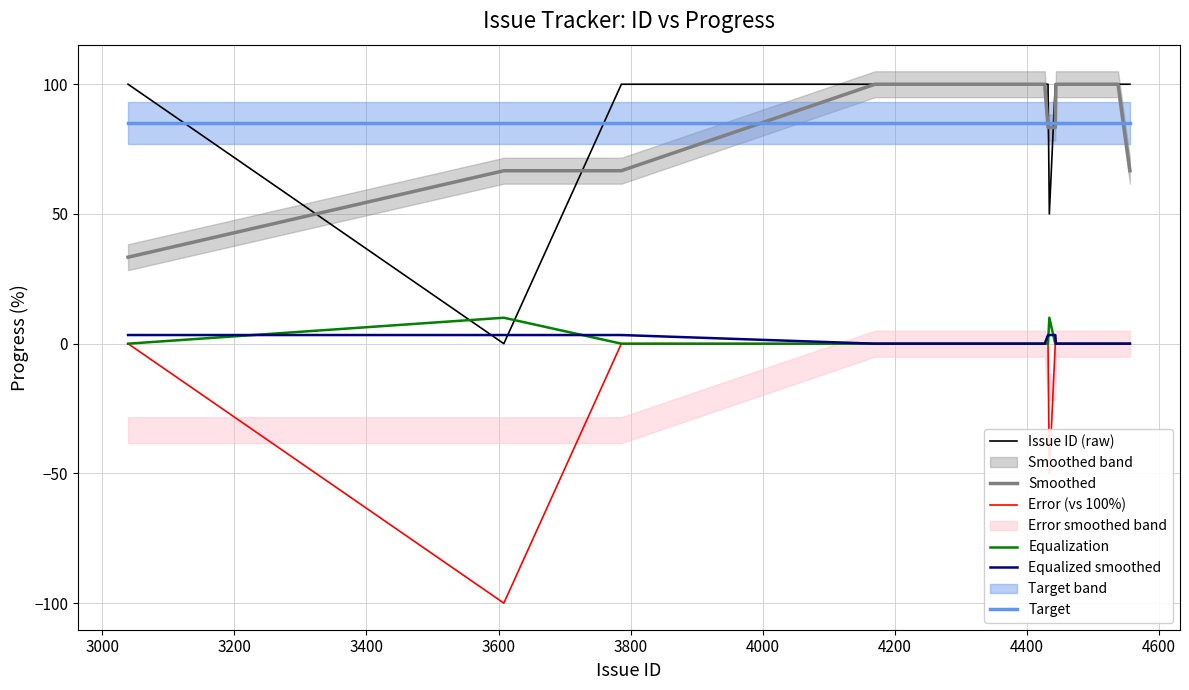

True or false: Target and Equalization cross at least once.

False